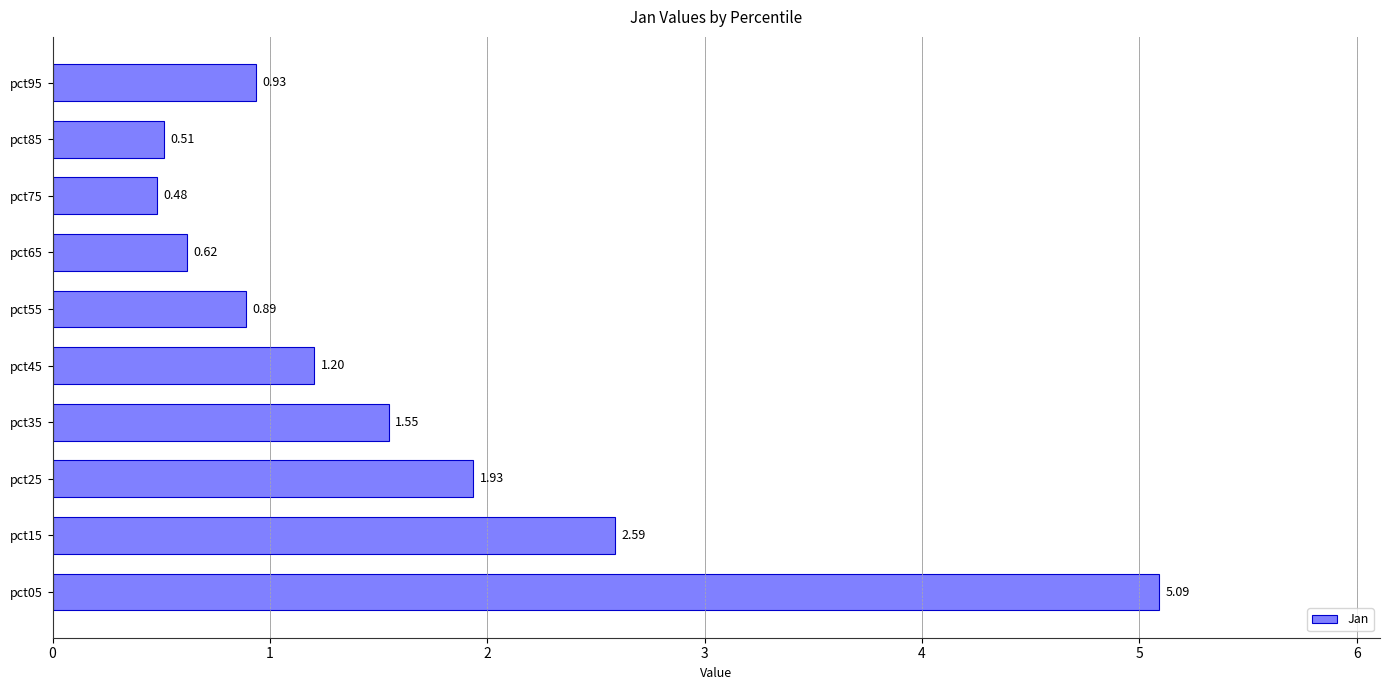

Which has a higher value, pct75 or pct05?

pct05